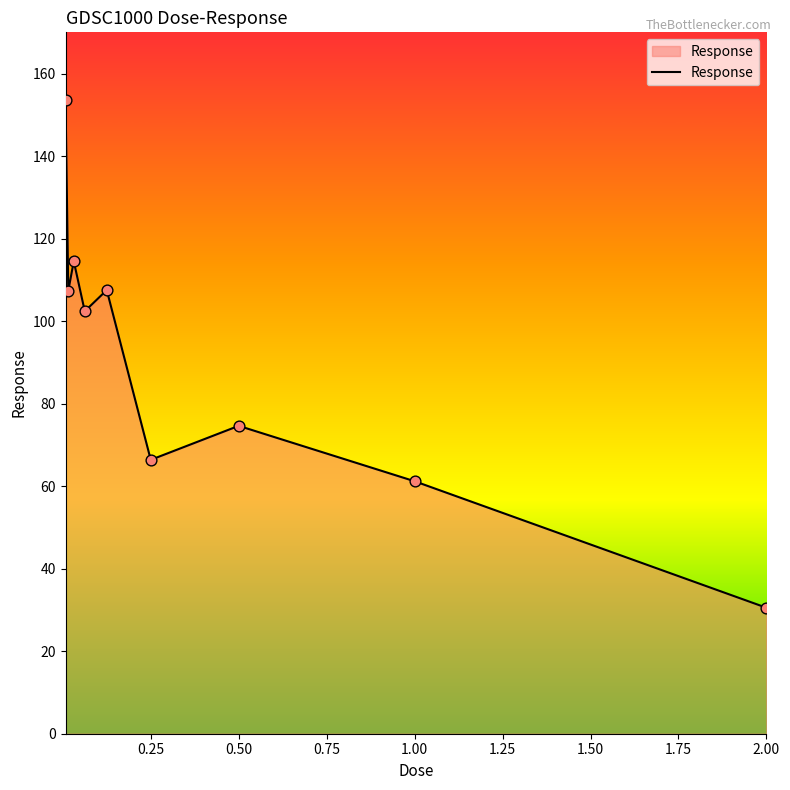

What is the difference between the maximum and minimum values?

123.1